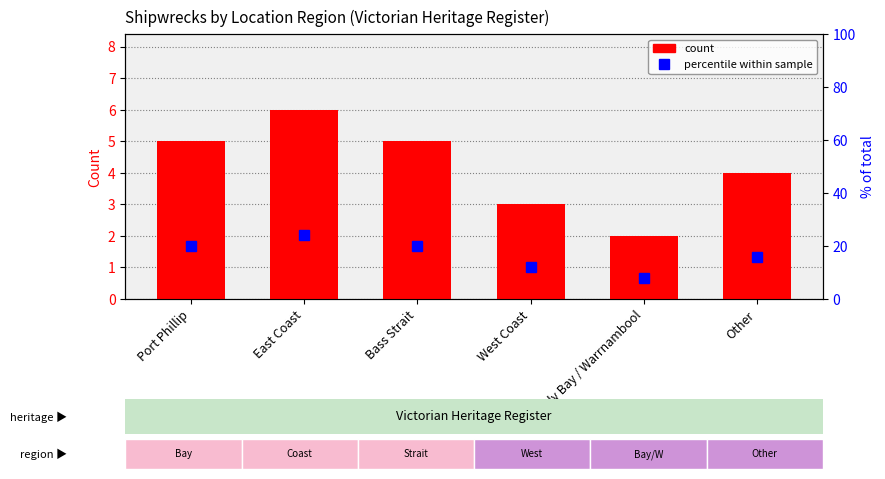

What position from the left is Bass Strait?

3